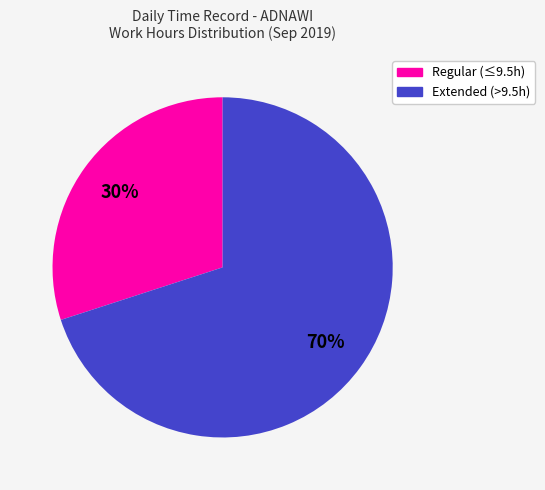

How many slices are in this pie chart?

2